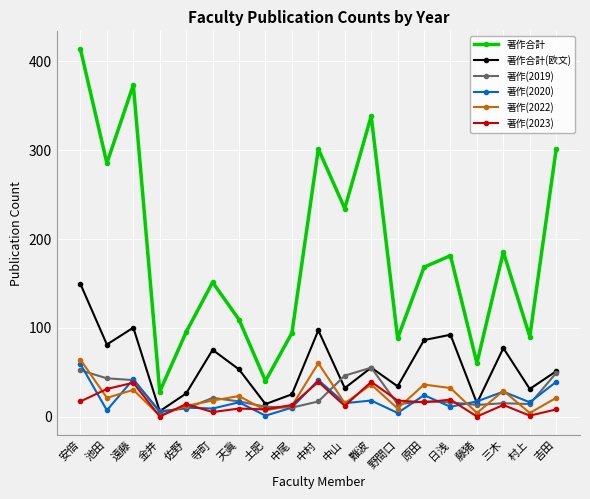

Where does the 著作(2022) series first go above 21?

安倍